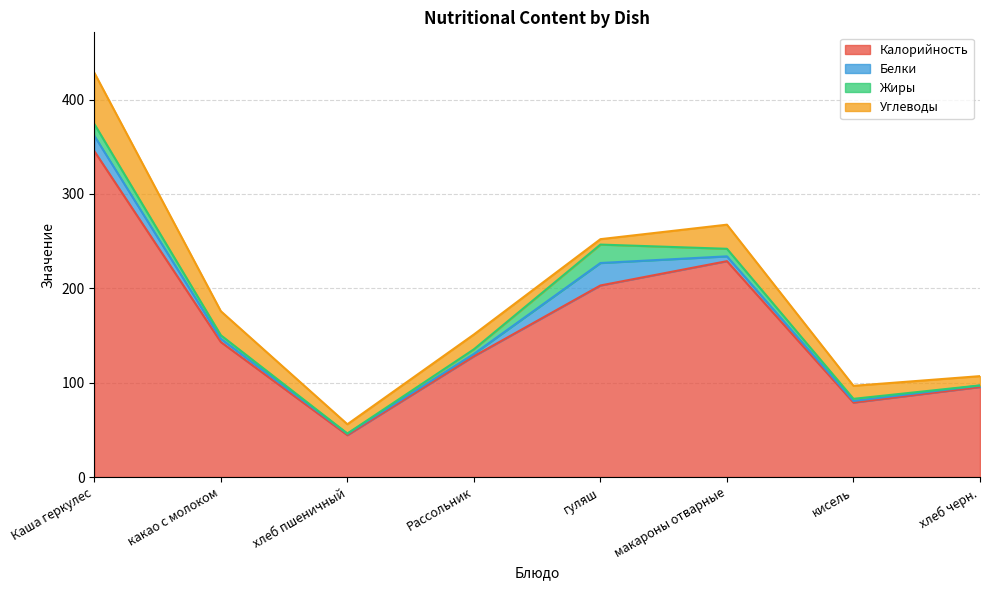

What is the value of the Калорийность point at the 3rd from the left?

44.4